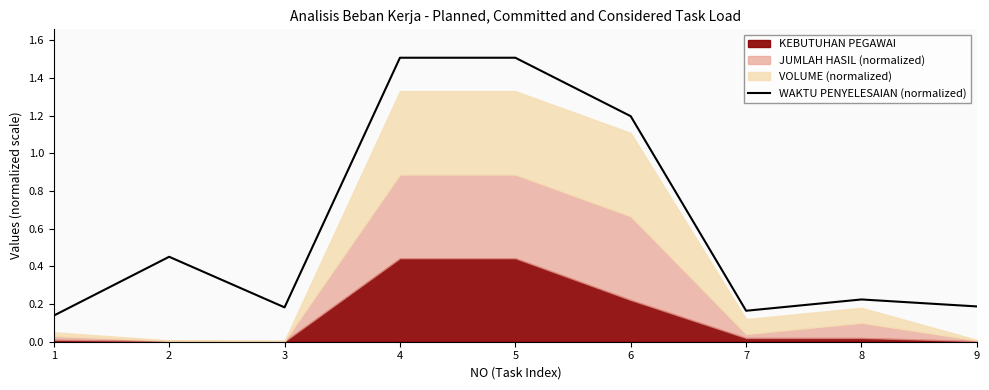

Is it true that WAKTU PENYELESAIAN (normalized) equals 0.1 at 8?

False